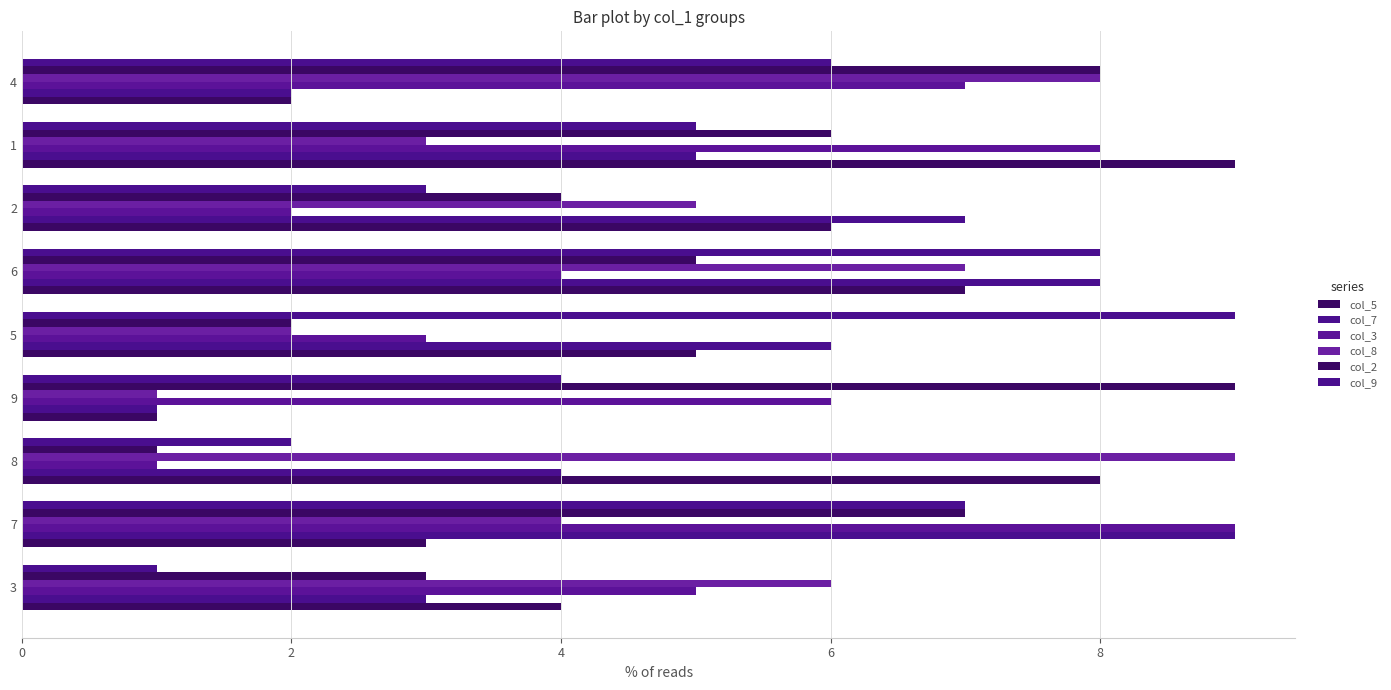

What is the difference between the second highest and second lowest values in the col_3 series?

6